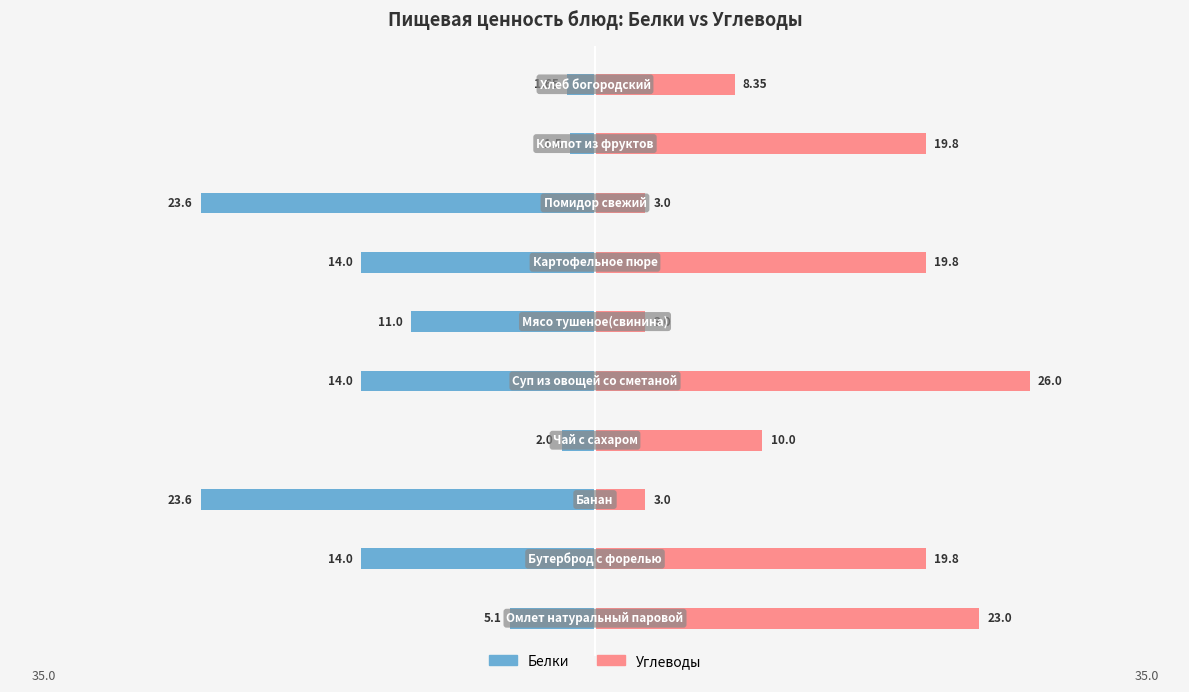

At 10, list the series in order from smallest to largest.

Белки, Углеводы